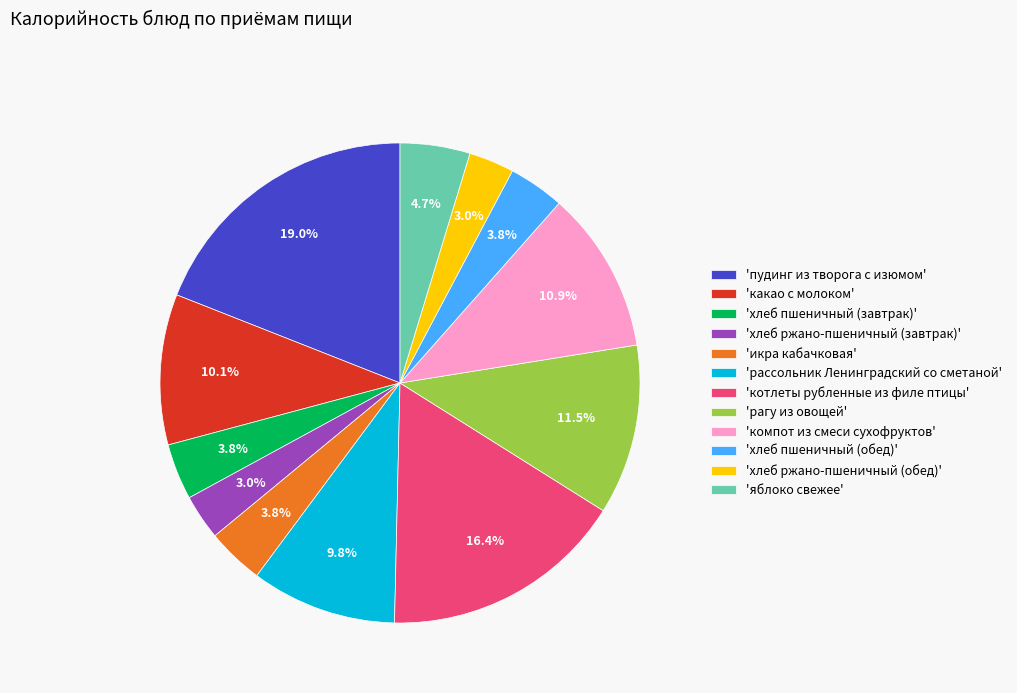

Between 'пудинг из творога с изюмом' and 'рассольник Ленинградский со сметаной', which is larger?

'пудинг из творога с изюмом'